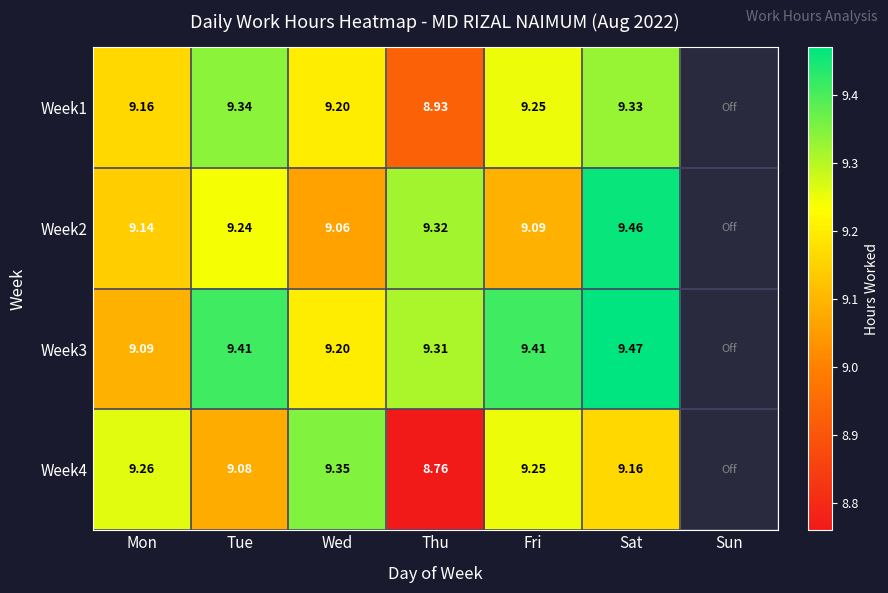

The Week1 series shows 4.1 at Wed. True or false?

False